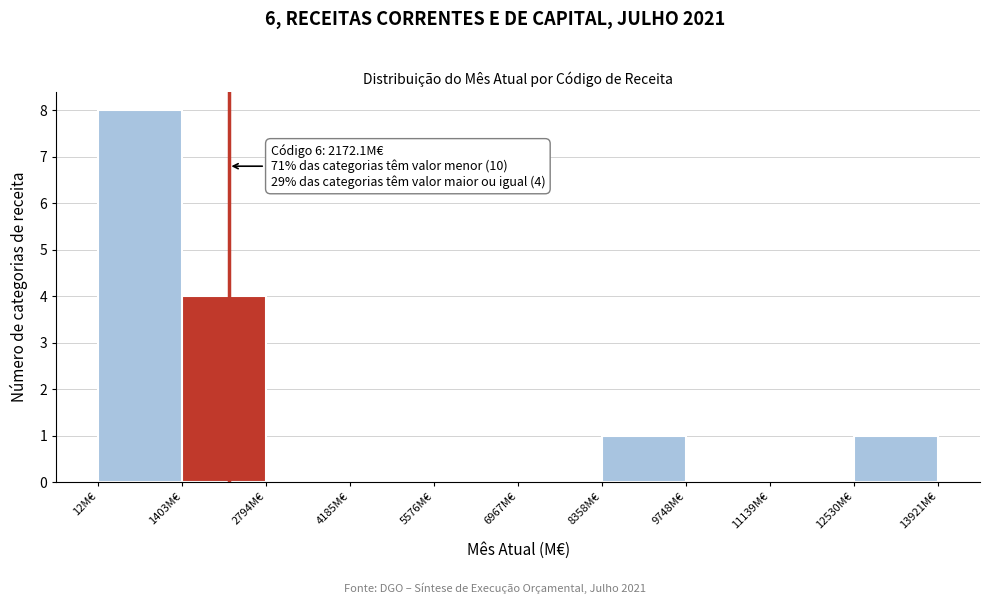

Which range on the x-axis has the tallest bar?

0 to 1400